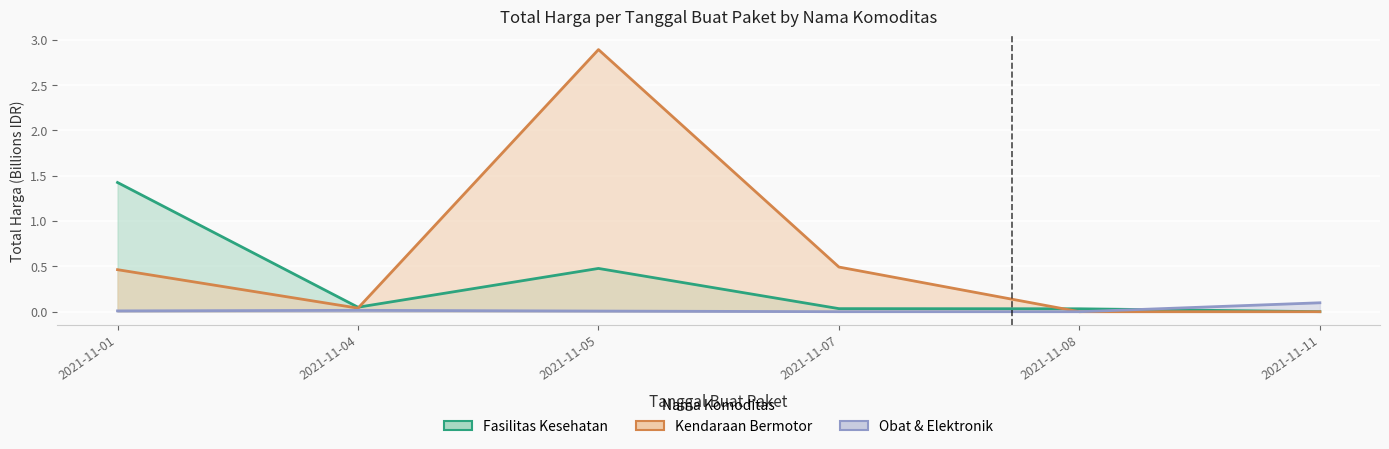

Where do Fasilitas Kesehatan and Obat & Elektronik first cross each other?

2021-11-08 and 2021-11-11